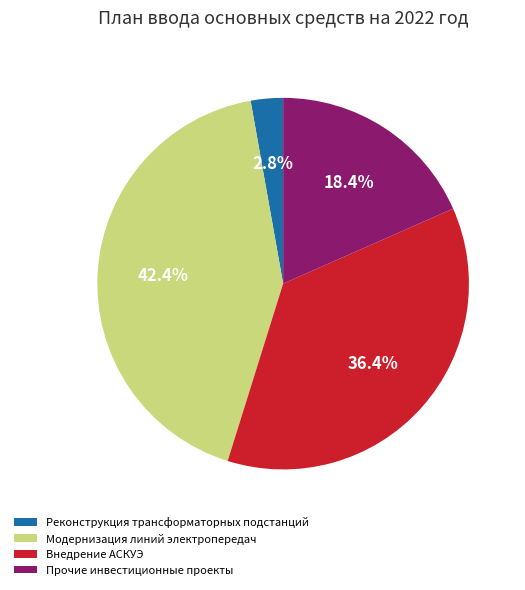

Approximately how many times larger is the value at Реконструкция трансформаторных подстанций compared to Прочие инвестиционные проекты?

0.2